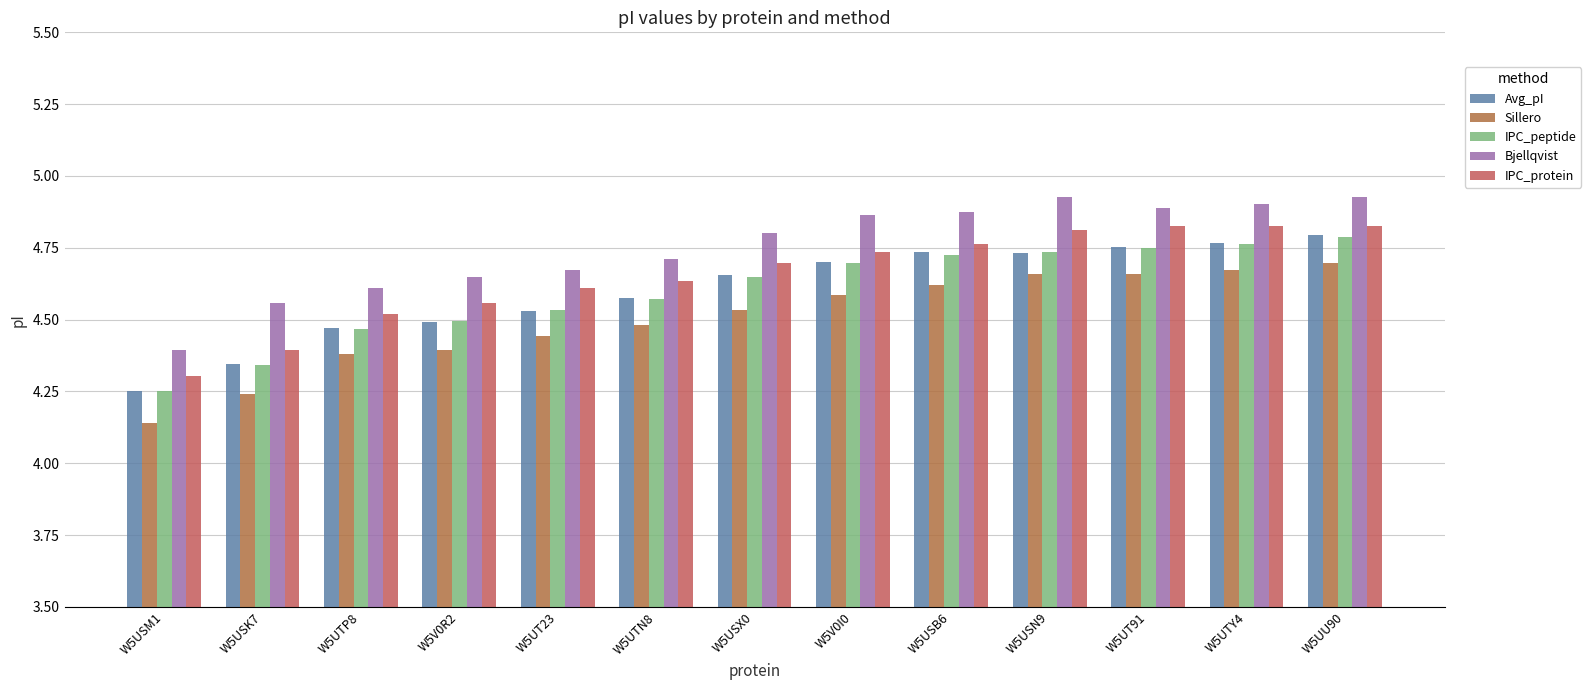

How many IPC_protein values are between 4 and 5?

13